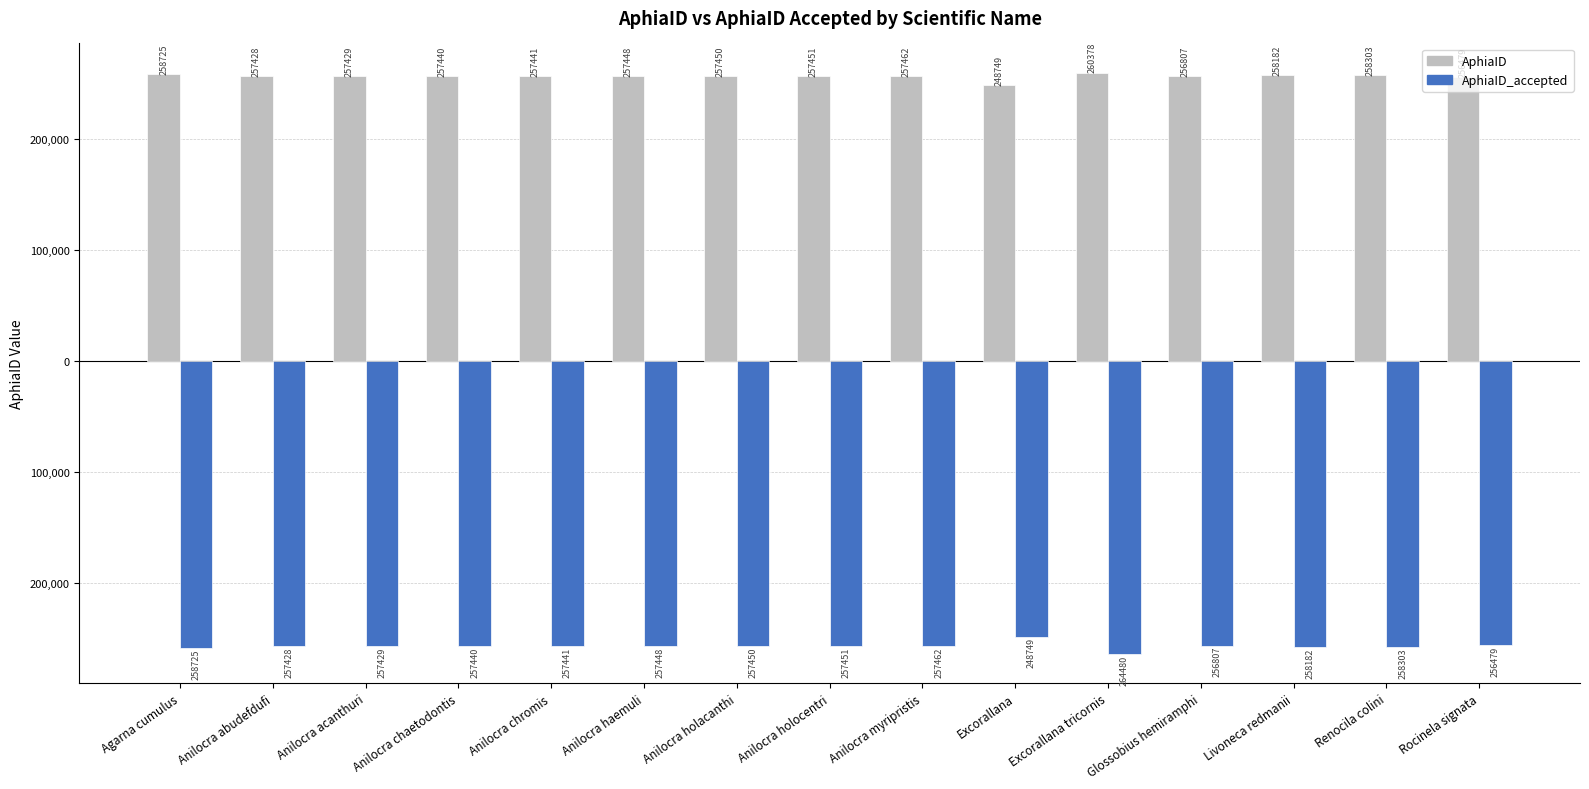

What is the spread (max minus min) of values at Renocila colini?

516606